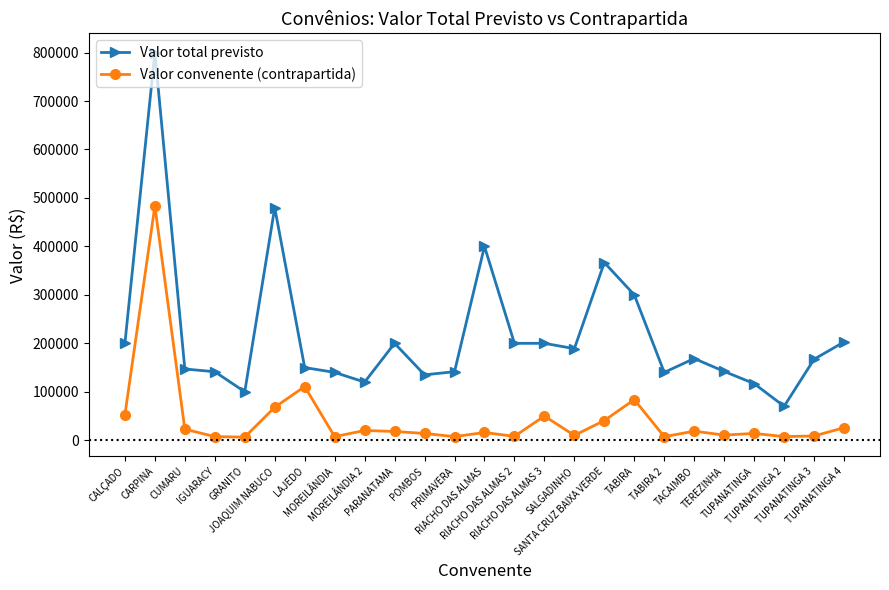

List the series in order of their overall mean, lowest first.

Valor convenente (contrapartida), Valor total previsto